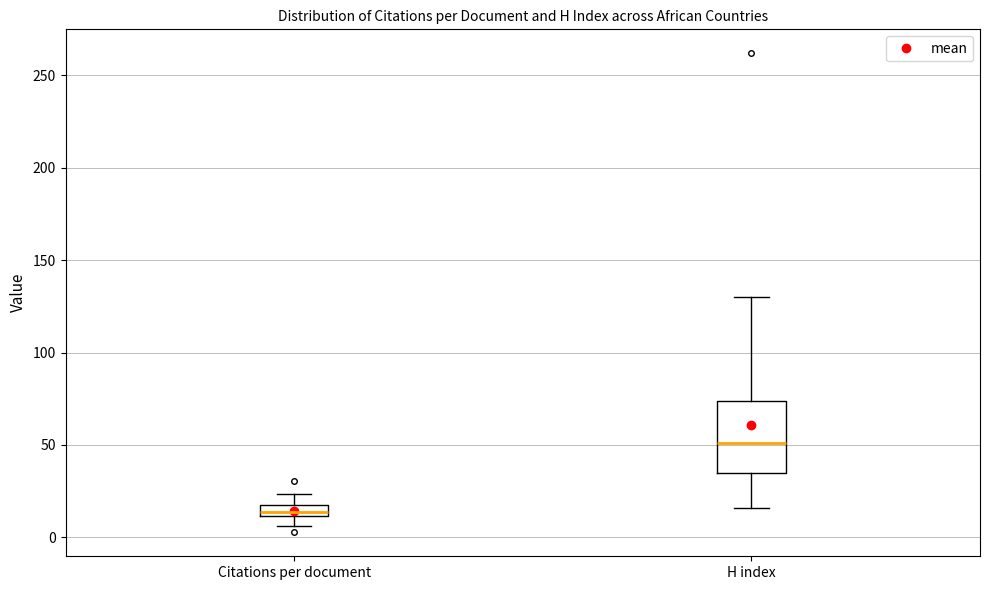

Where does the upper whisker of the box for Citations per document end on the y-axis? The values are not printed on the chart, so give them approximately, as read against the axis.

25